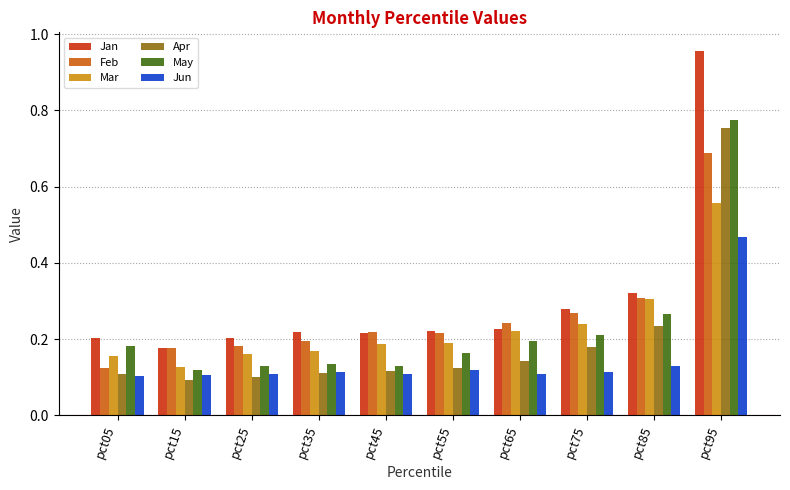

True or false: May has a value of 0.0 at pct15.

False